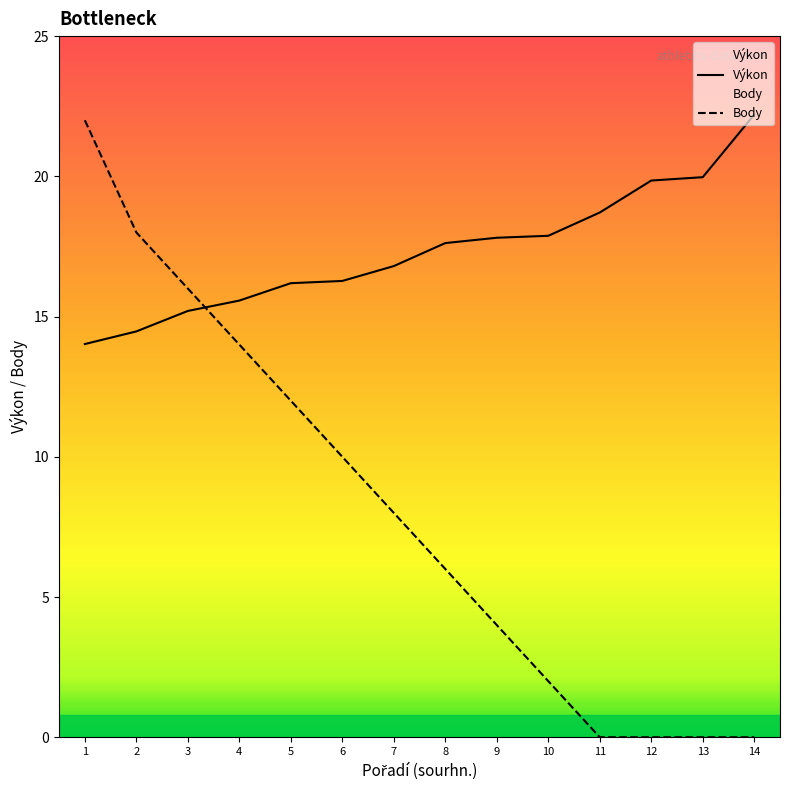

Is it true that Výkon equals 22.0 at 2?

False